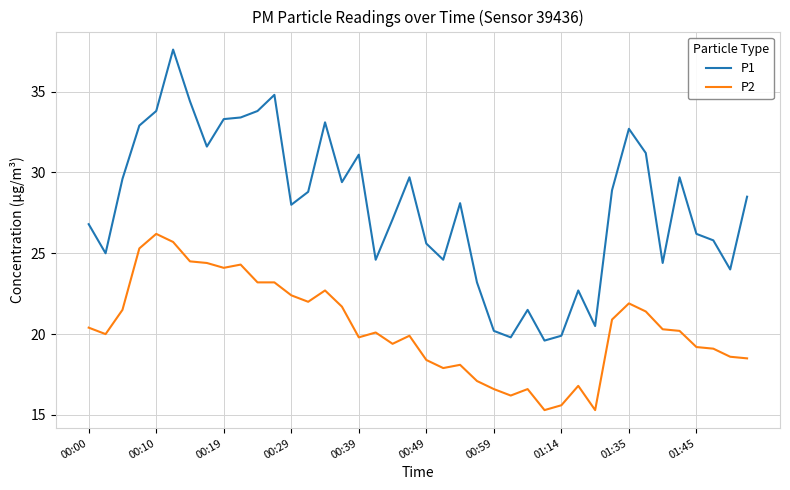

True or false: P2 and P1 intersect in this chart.

False